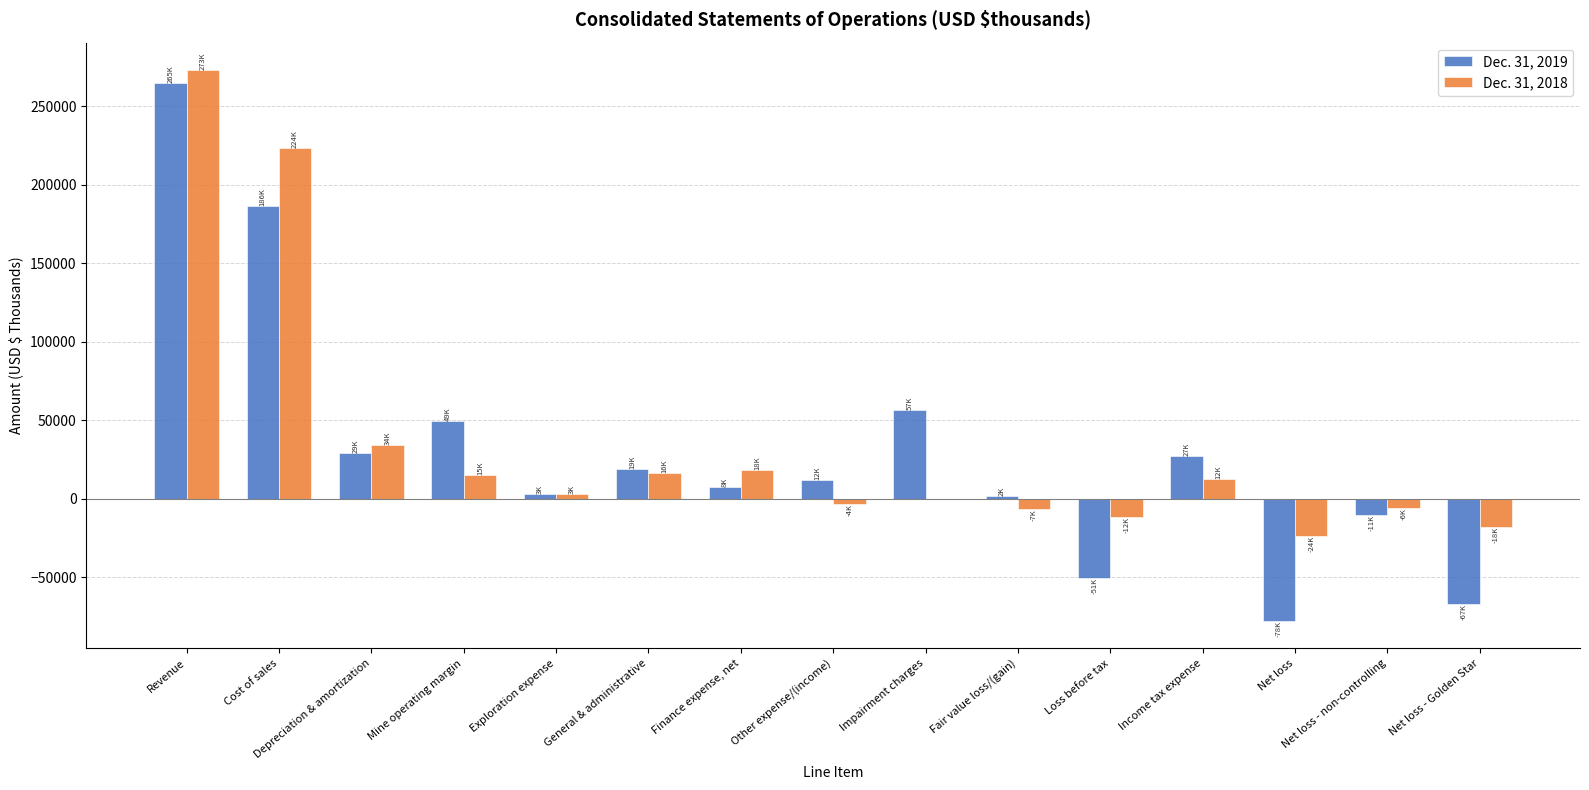

What is the total value across all series at Impairment charges?

56762